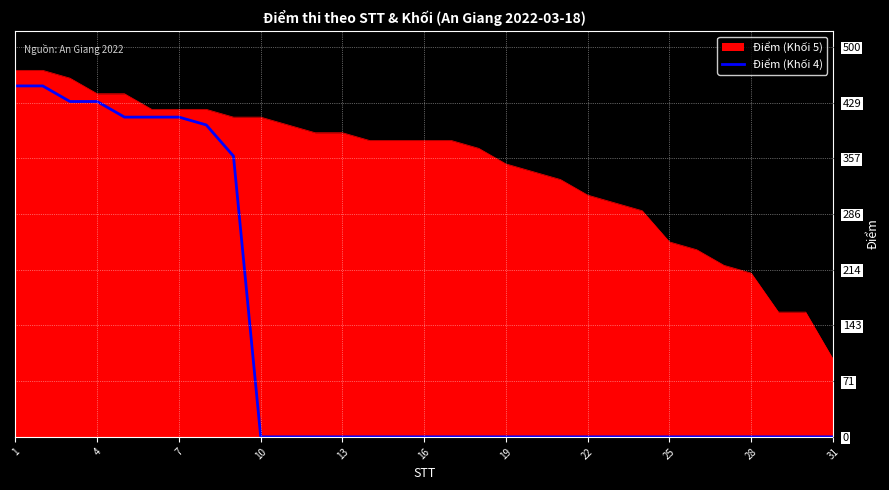

What is the maximum value shown in the chart?

470